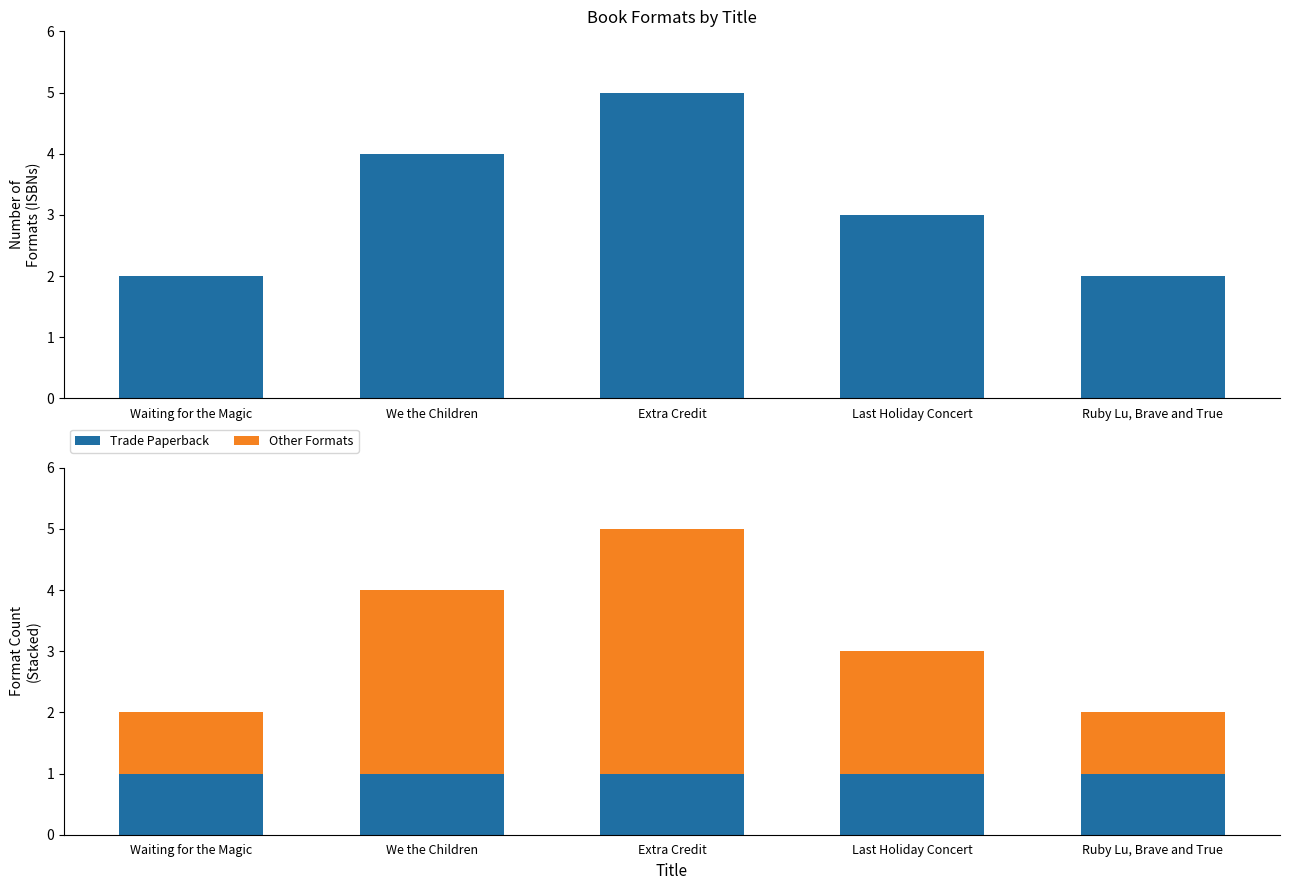

What is the average value of the Other Formats series?

2